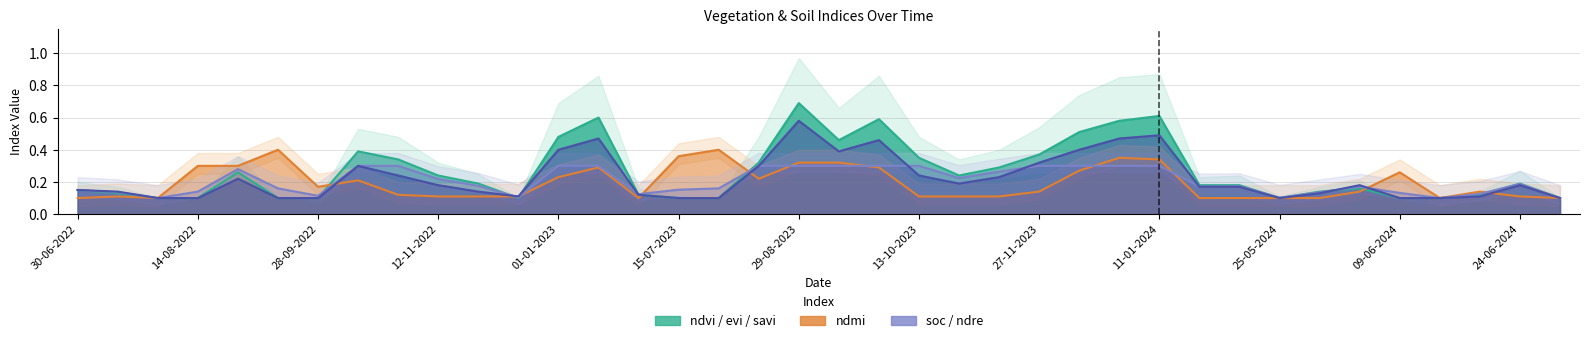

Reading left to right, list all the values displayed in this chart.

ndvi: 0.1	0.1	0.1	0.1	0.3	0.1	0.1	0.4	0.3	0.2	0.2	0.1	0.5	0.6	0.1	0.1	0.1	0.3	0.7	0.5	0.6	0.3	0.2	0.3	0.4	0.5	0.6	0.6	0.2	0.2	0.1	0.1	0.2	0.1	0.1	0.1	0.2	0.1
evi: 0.1	0.1	0.1	0.1	0.2	0.1	0.1	0.3	0.2	0.2	0.1	0.1	0.4	0.5	0.1	0.1	0.1	0.3	0.6	0.4	0.5	0.2	0.2	0.2	0.3	0.4	0.5	0.5	0.2	0.2	0.1	0.1	0.2	0.1	0.1	0.1	0.2	0.1
ndmi: 0.1	0.1	0.1	0.3	0.3	0.4	0.2	0.2	0.1	0.1	0.1	0.1	0.2	0.3	0.1	0.4	0.4	0.2	0.3	0.3	0.3	0.1	0.1	0.1	0.1	0.3	0.3	0.3	0.1	0.1	0.1	0.1	0.1	0.3	0.1	0.1	0.1	0.1
soc: 0.1	0.1	0.1	0.1	0.3	0.2	0.1	0.3	0.3	0.2	0.2	0.1	0.3	0.3	0.1	0.2	0.2	0.3	0.3	0.3	0.3	0.3	0.2	0.3	0.3	0.3	0.3	0.3	0.2	0.2	0.1	0.1	0.2	0.1	0.1	0.1	0.2	0.1